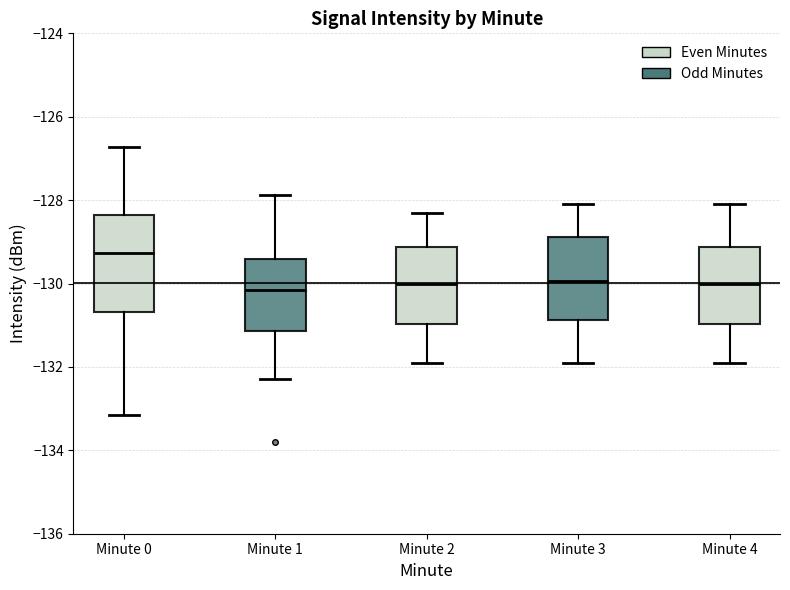

Where does the upper whisker of the box for Minute 2 end on the y-axis? The values are not printed on the chart, so give them approximately, as read against the axis.

-128.2